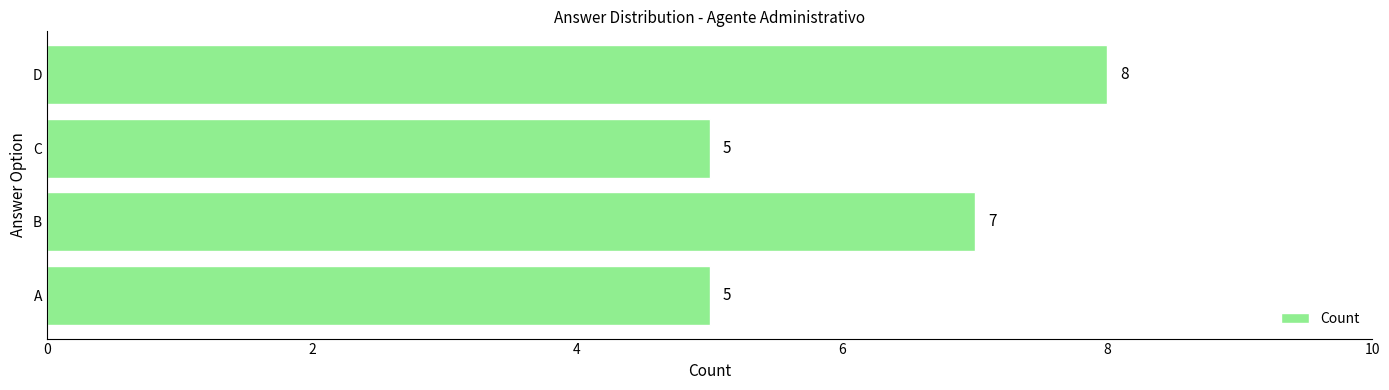

Is it true that the value at C is 8?

False